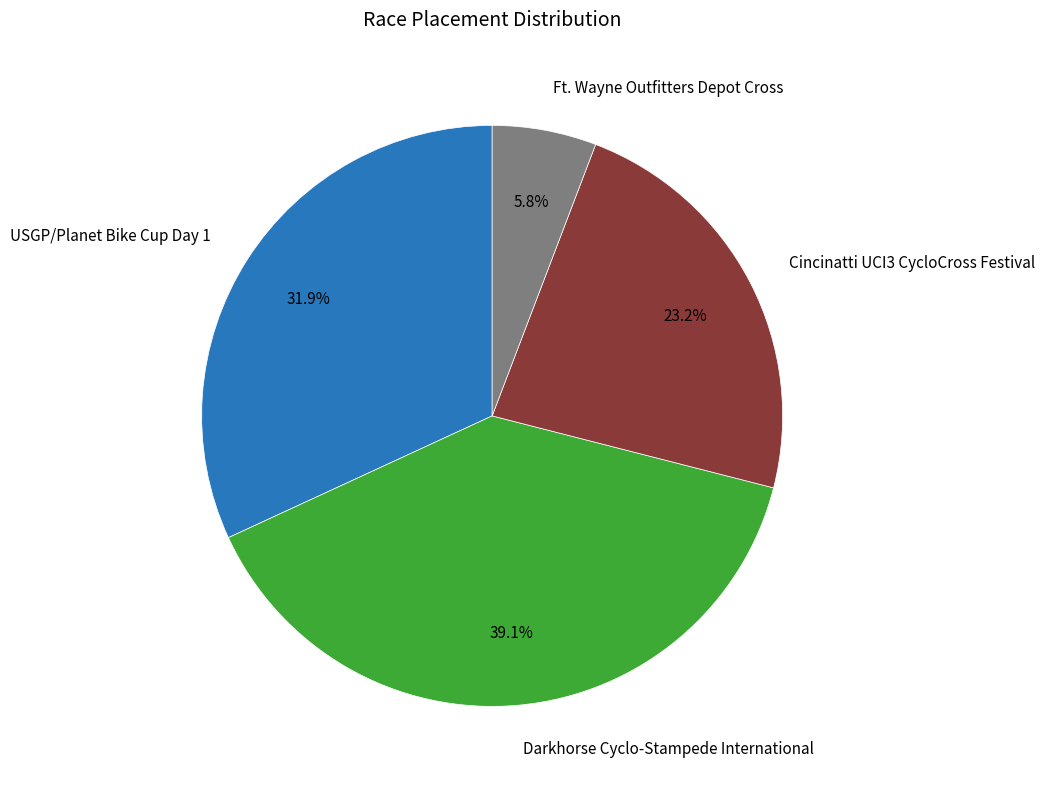

Count the number of slices in the pie.

4